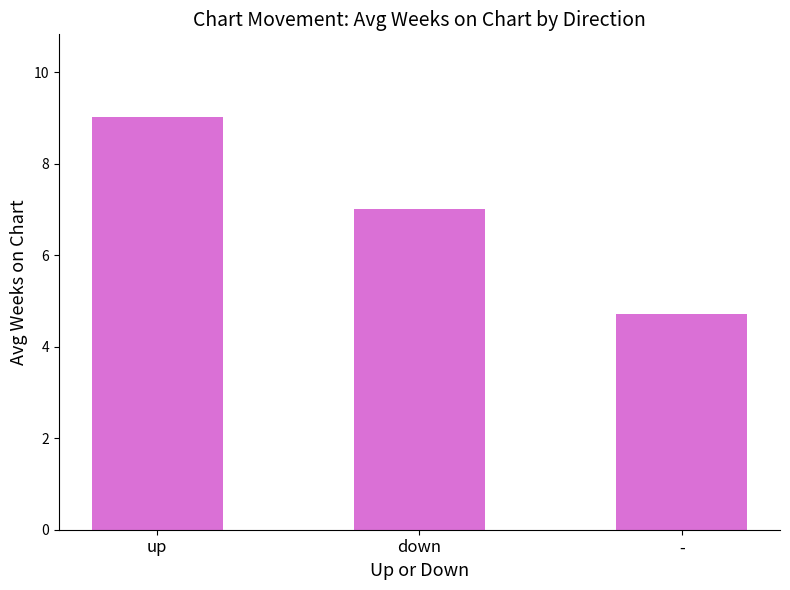

How many data points are less than 7?

1